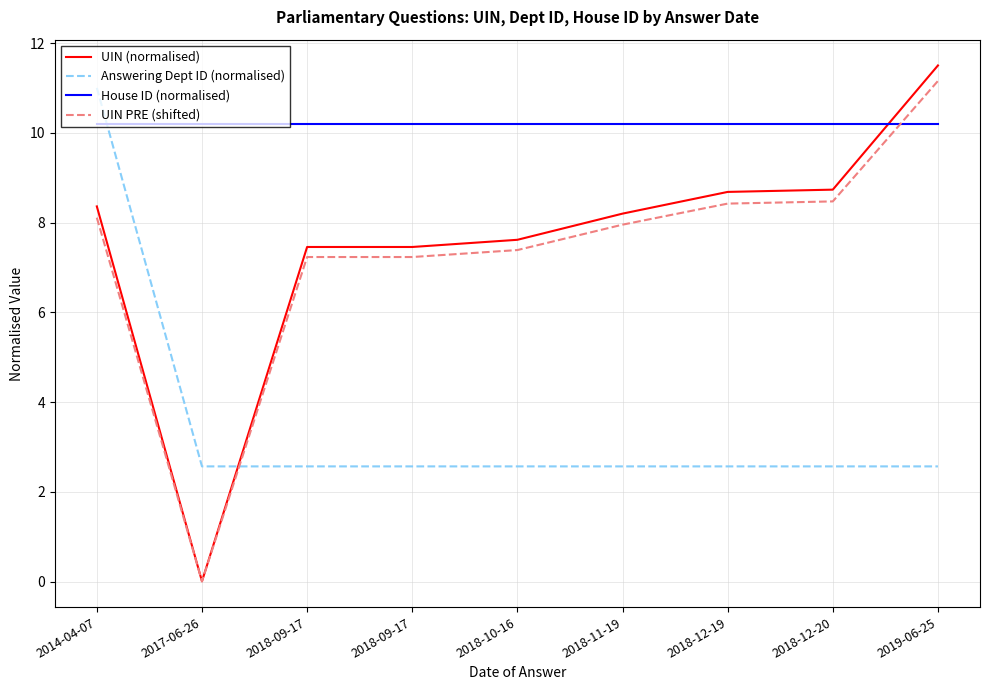

Rank the categories by House ID (normalised) value from highest to lowest.

2014-04-07, 2017-06-26, 2018-09-17, 2018-09-17, 2018-10-16, 2018-11-19, 2018-12-19, 2018-12-20, 2019-06-25